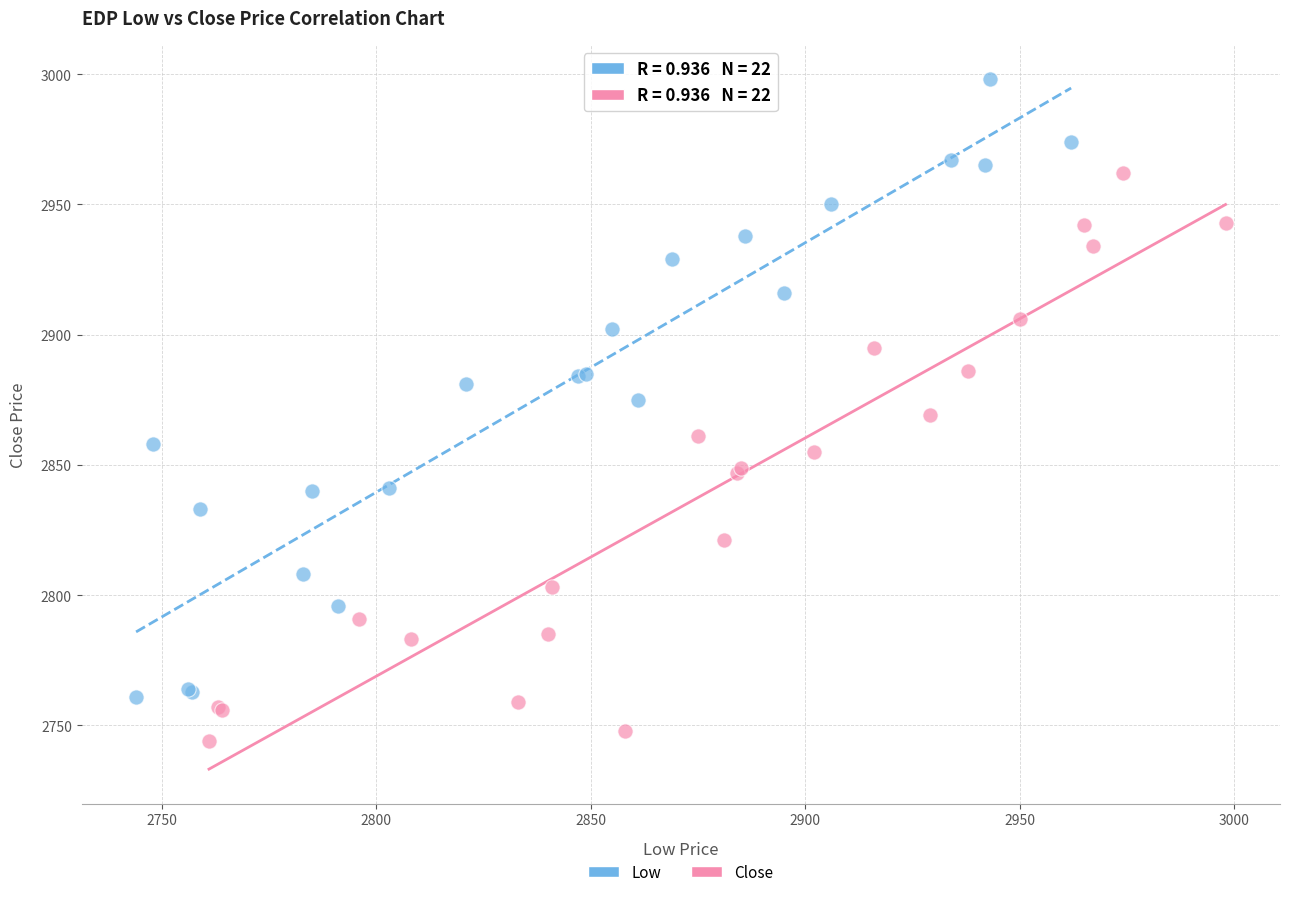

What are all the series names shown in the legend?

Low, Close